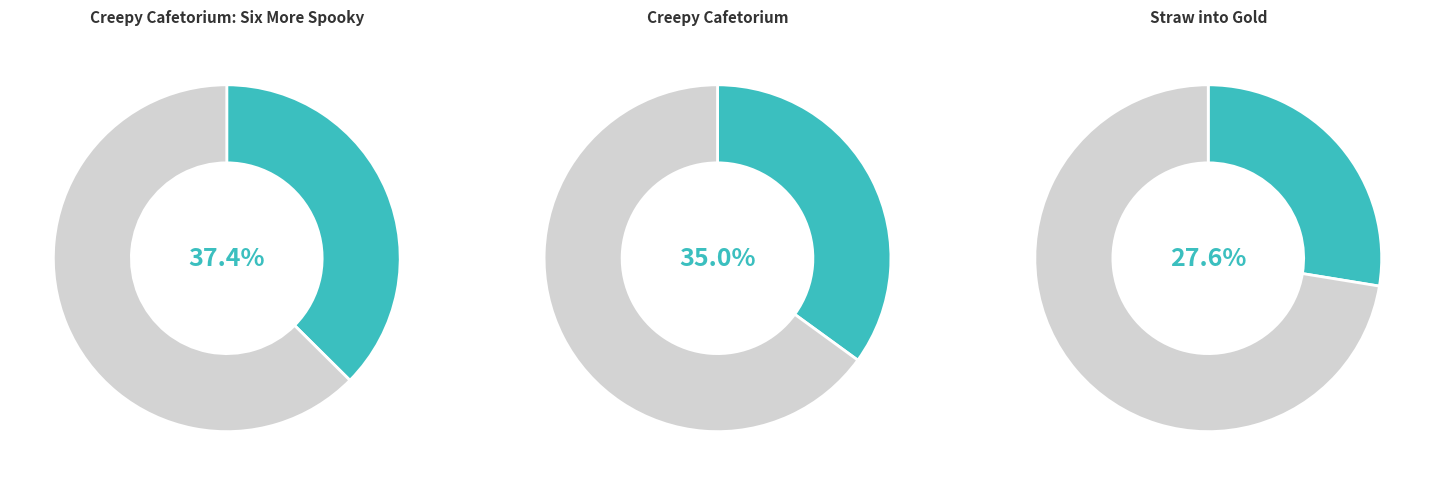

What percentage is the Creepy Cafetorium slice, to the nearest percent?

35%